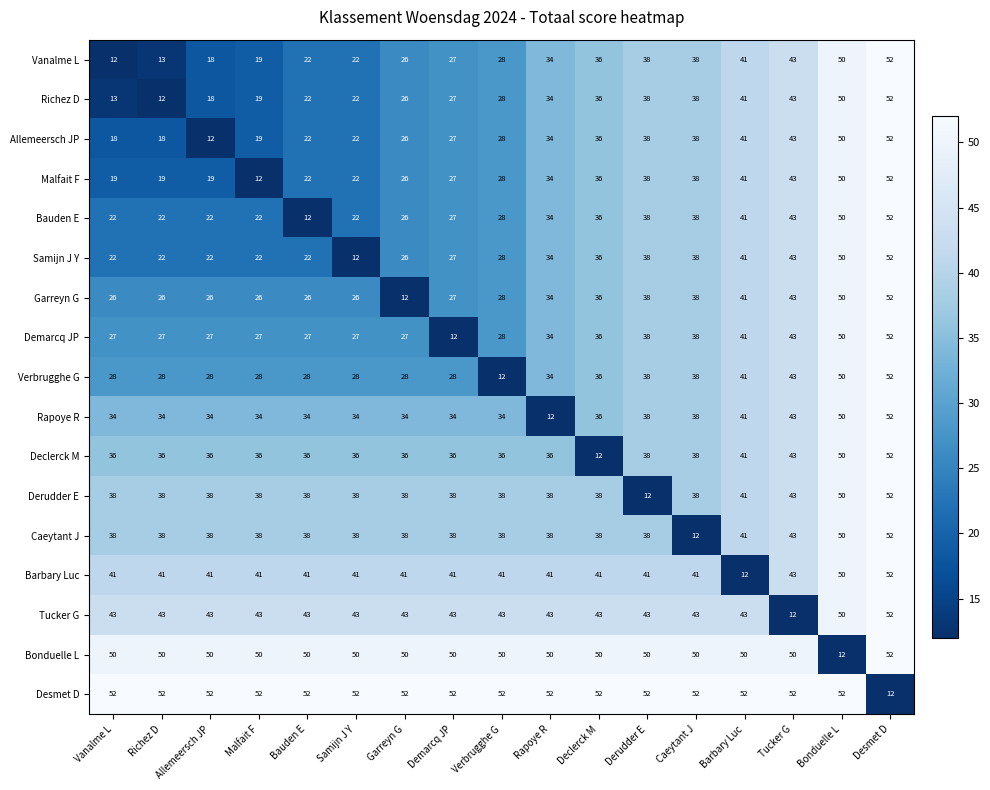

At how many categories does at least one series exceed 44?

17